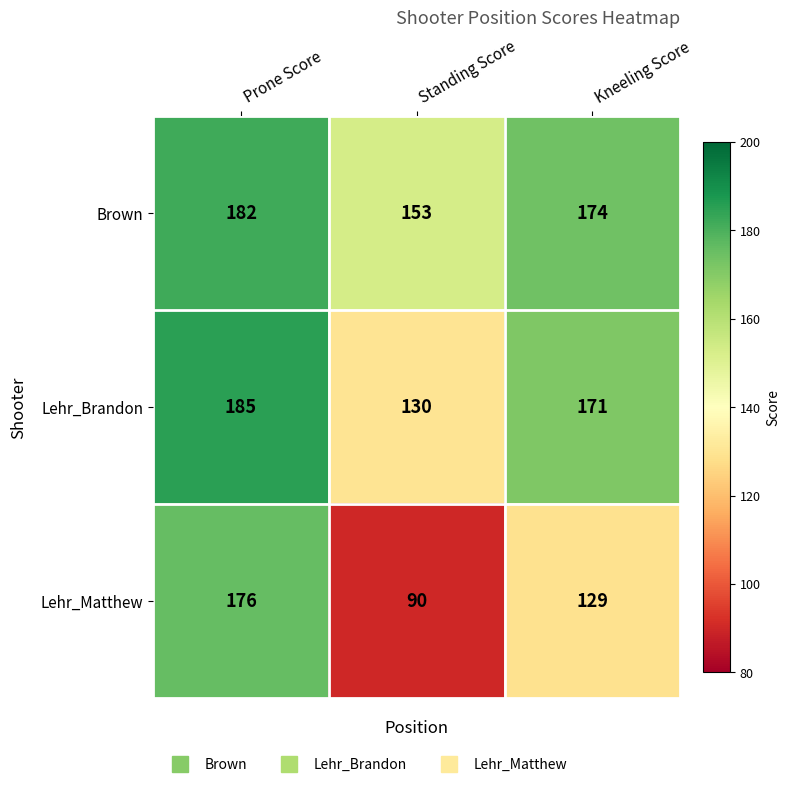

At which category is the sum across all series the highest?

Prone Score